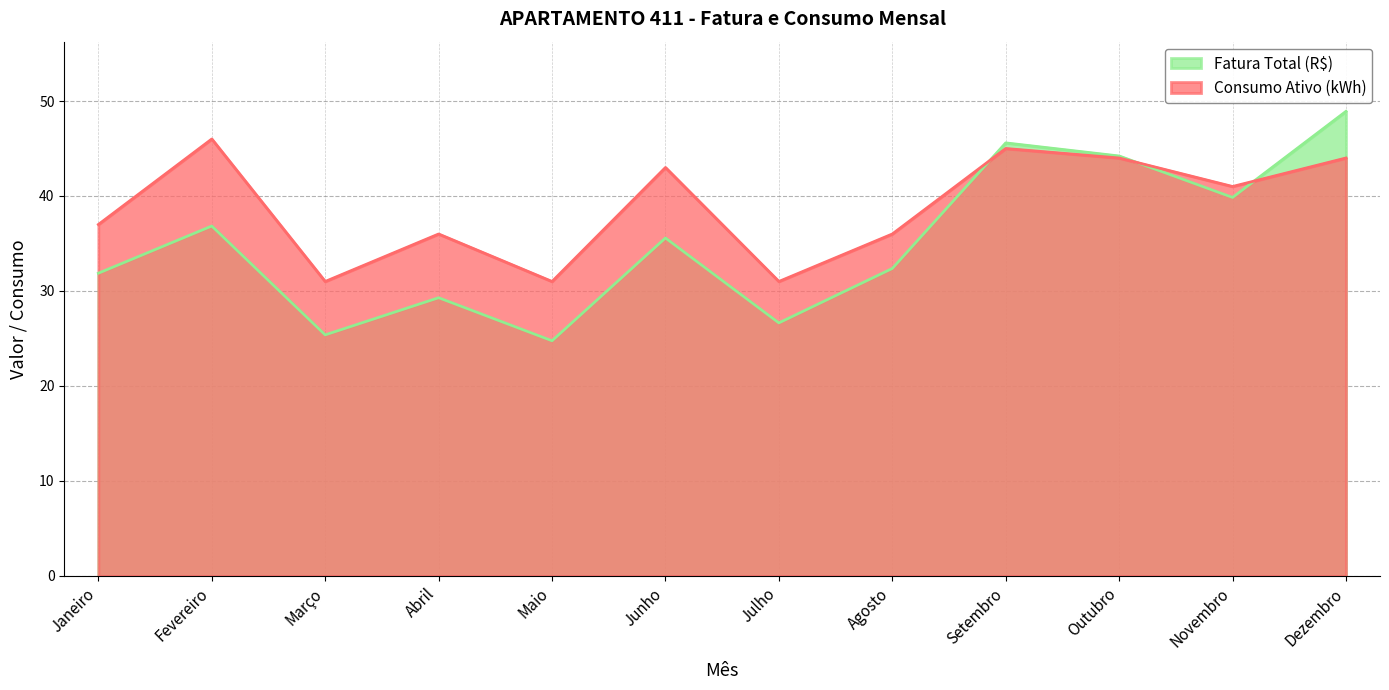

What is the total value across all series at Dezembro?

92.9